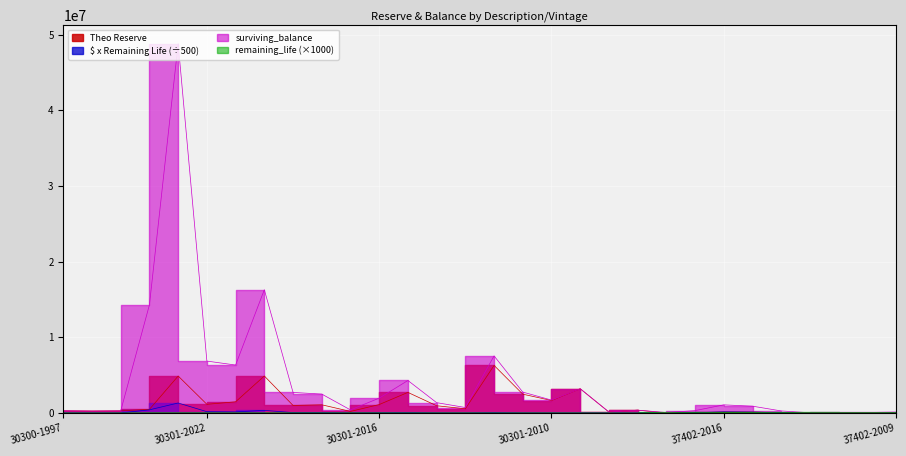

Does the chart display data point markers on the line(s)?

No